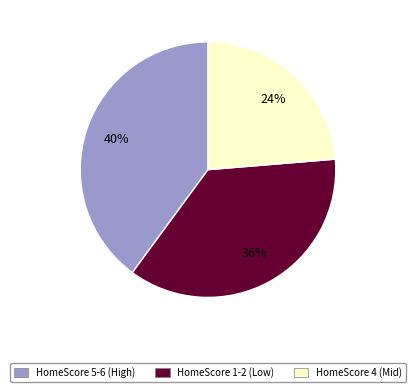

To the nearest percent, what is the average slice percentage?

33%